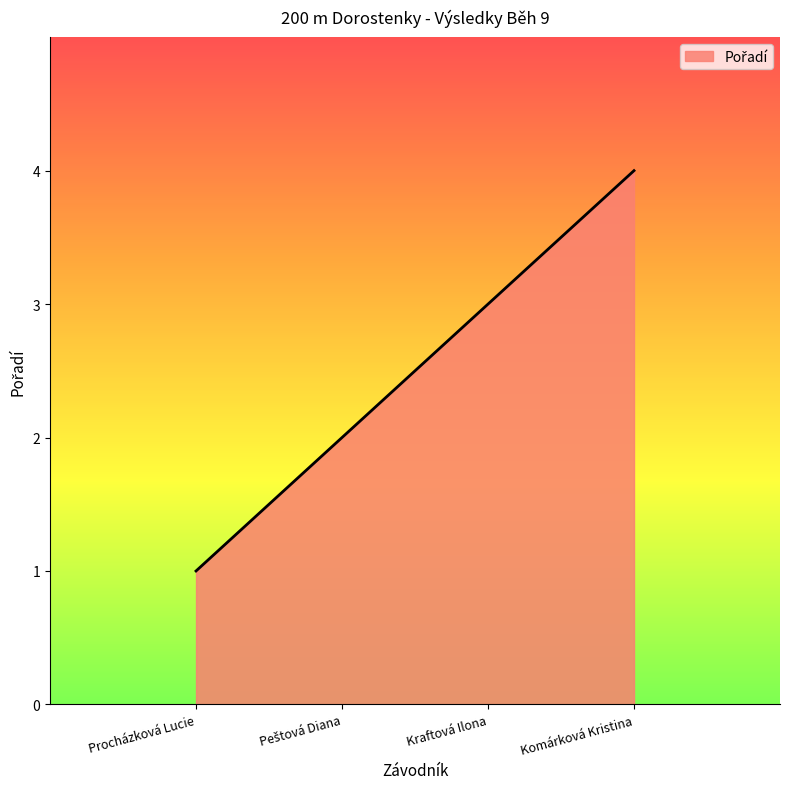

What position from the right is Kraftová Ilona?

2